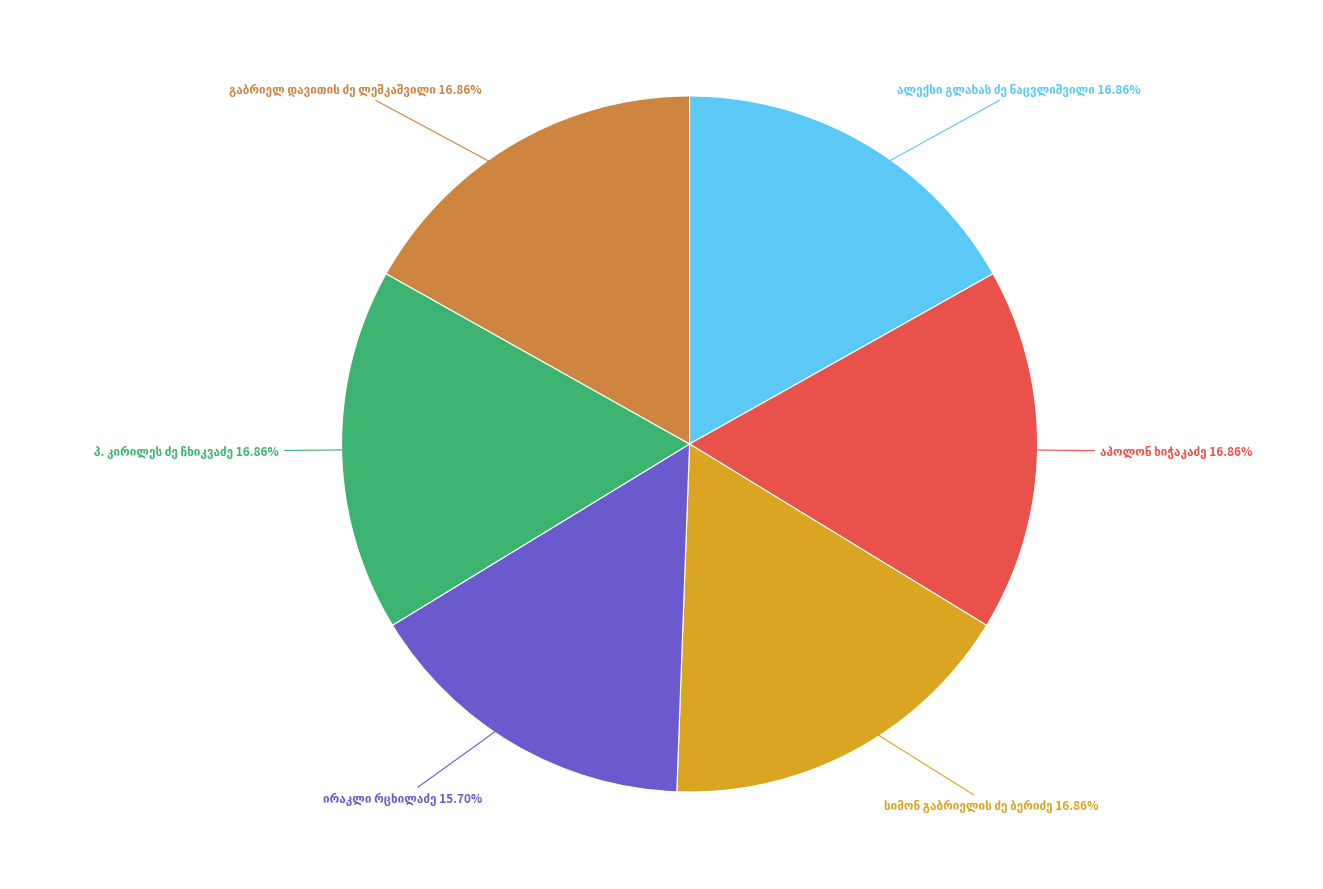

Is there any slice that represents more than half of the pie?

No